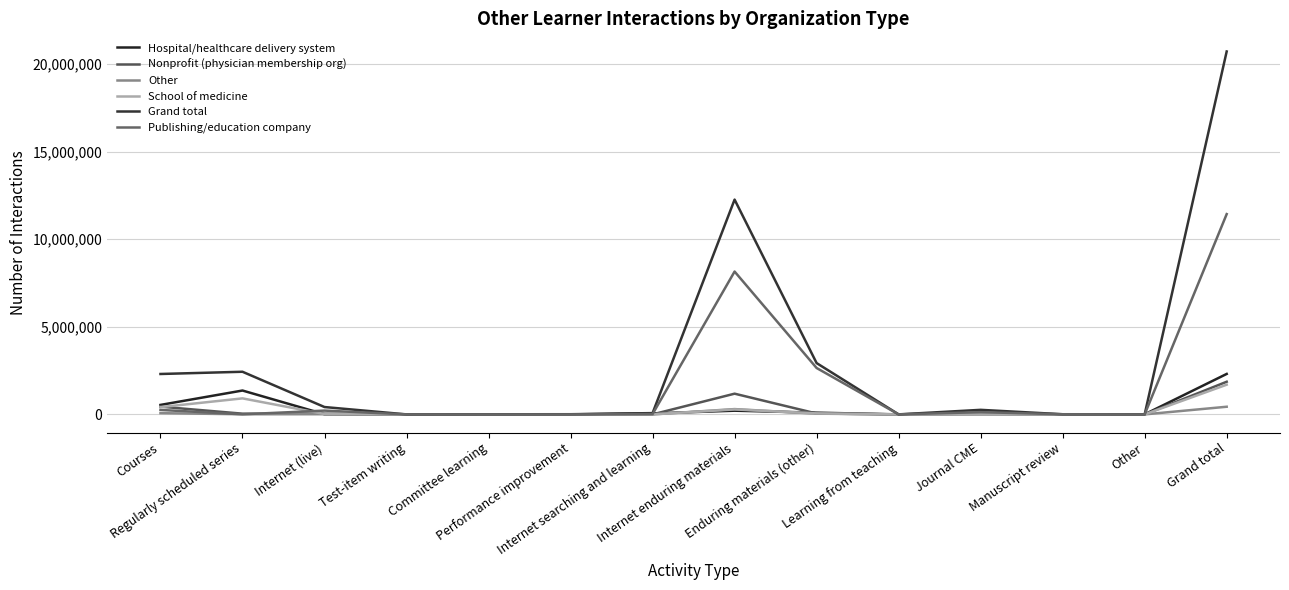

The School of medicine series shows 2694400 at Grand total. True or false?

False